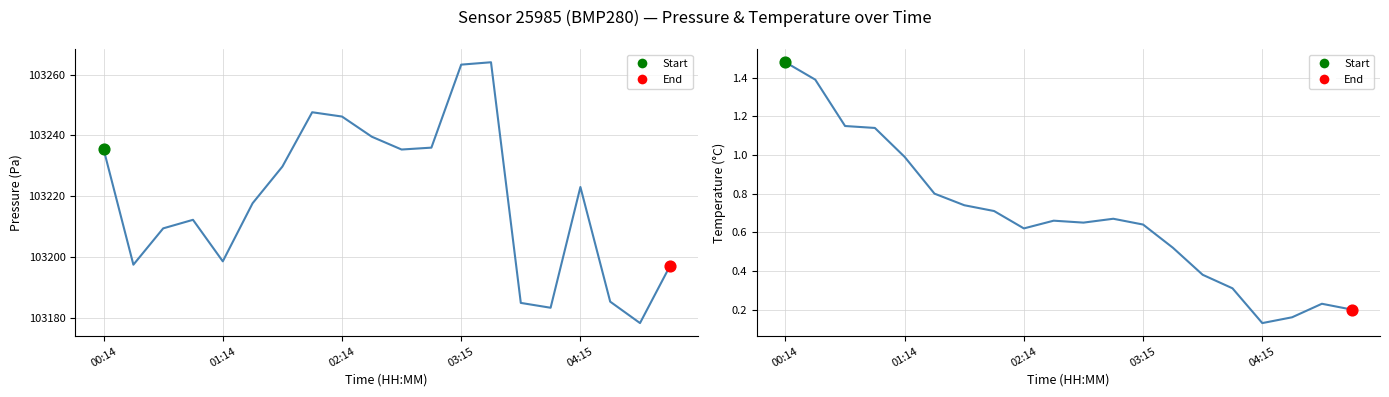

At how many categories does at least one series exceed 78789?

20